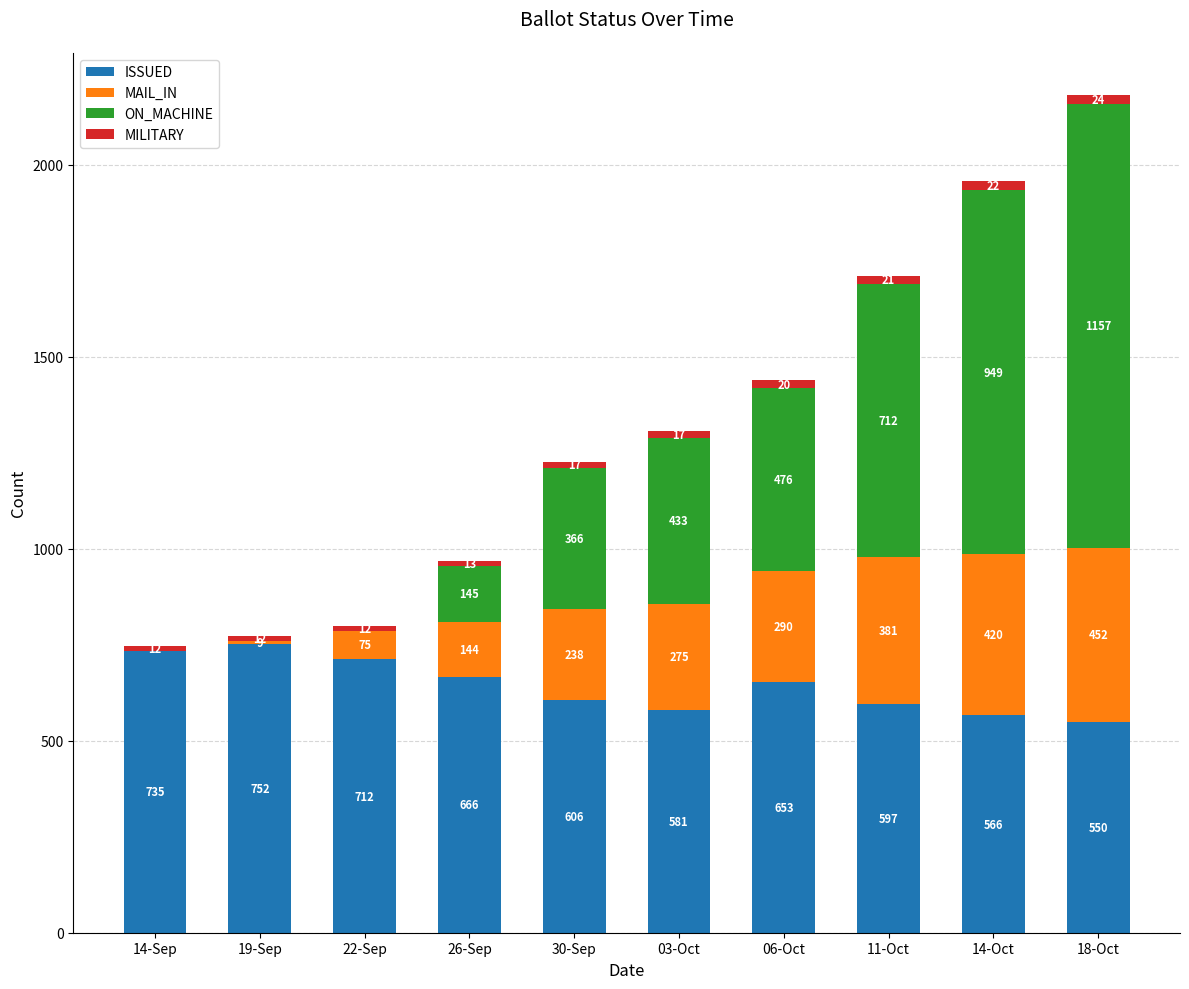

Are the bars grouped side by side (vs. stacked)?

No